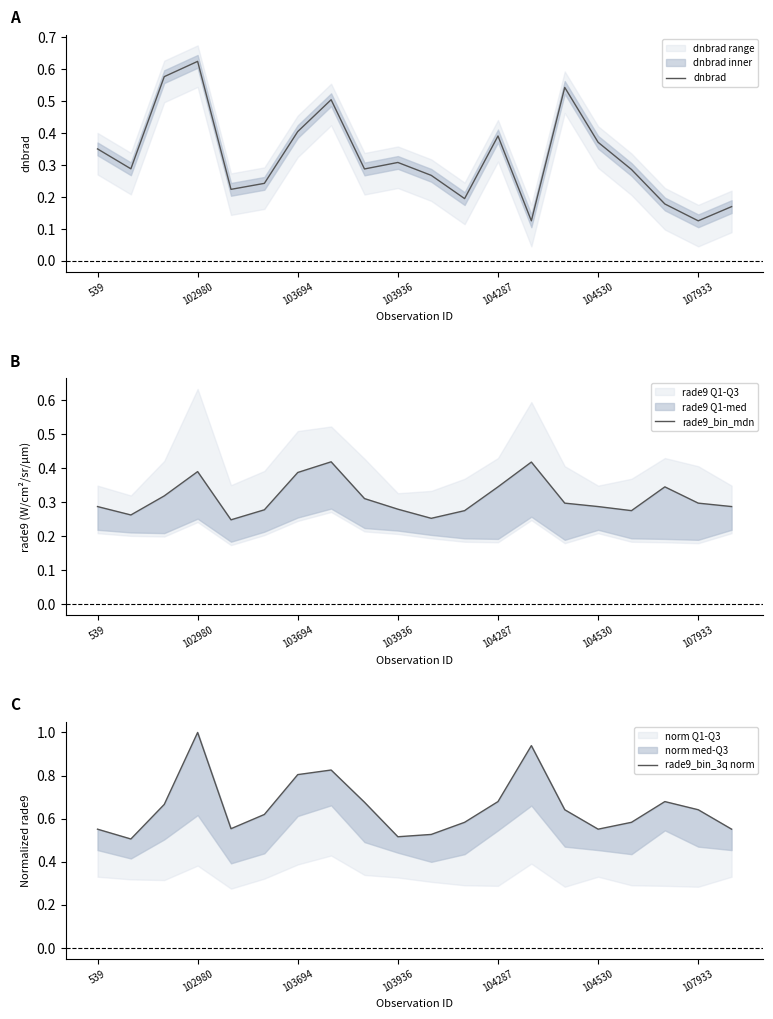

What is the difference between the second highest and minimum values in the dnbrad series?

0.5